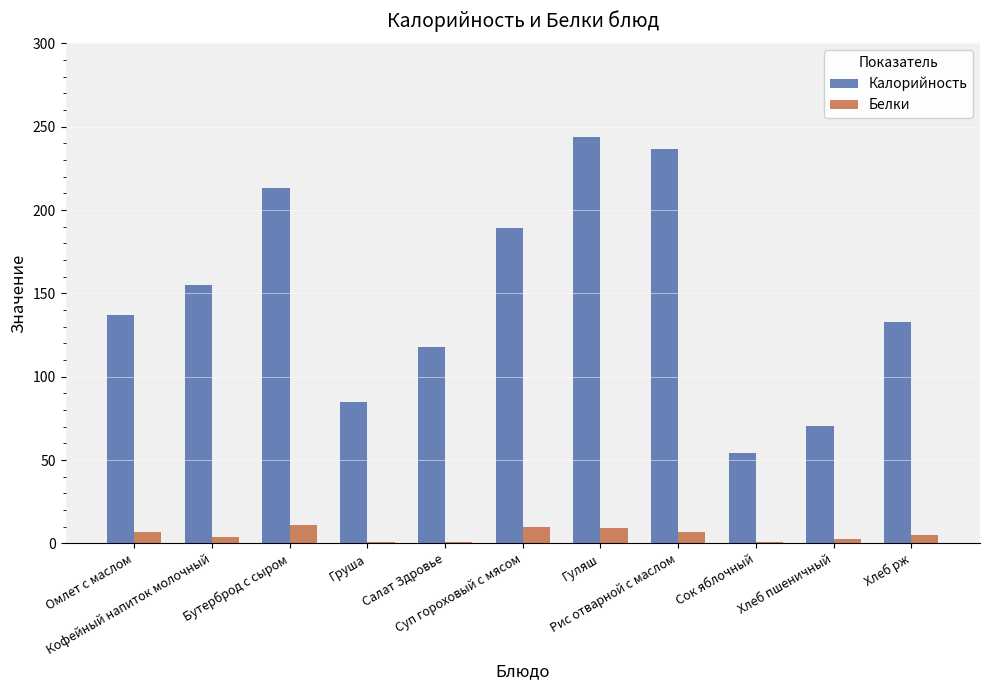

What is the highest value of the Калорийность series?

244.0